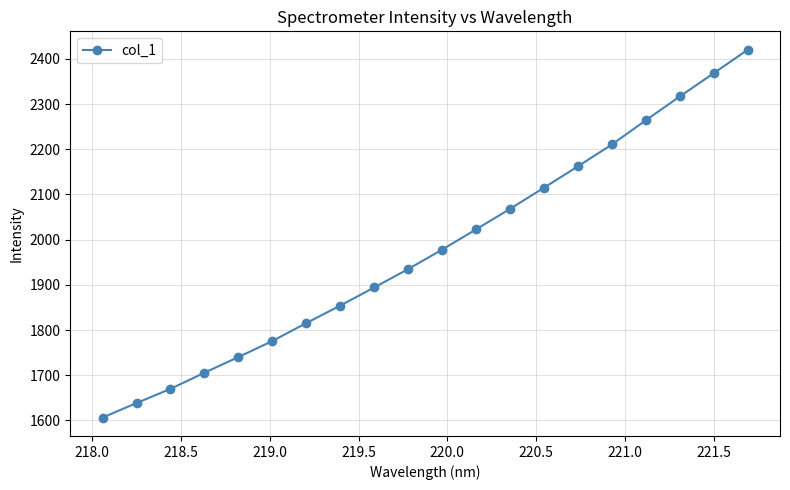

What is the smallest value displayed?

1606.2